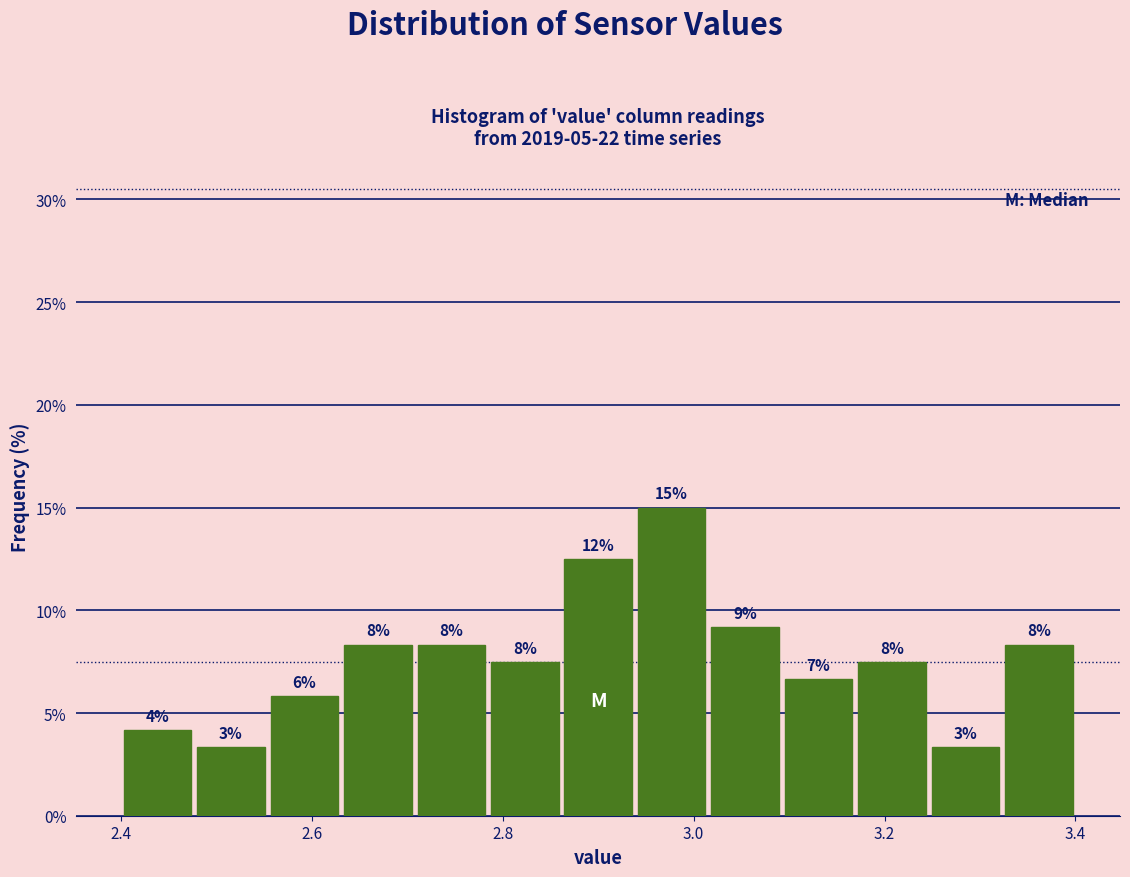

Read against the x-axis, roughly where is the centre of the tallest bar?

2.98